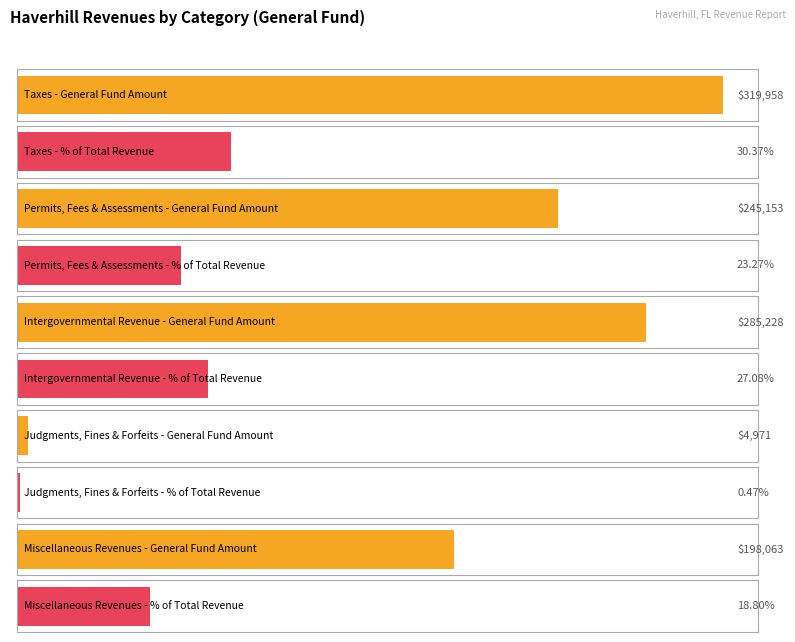

Which series has the widest spread of values?

General